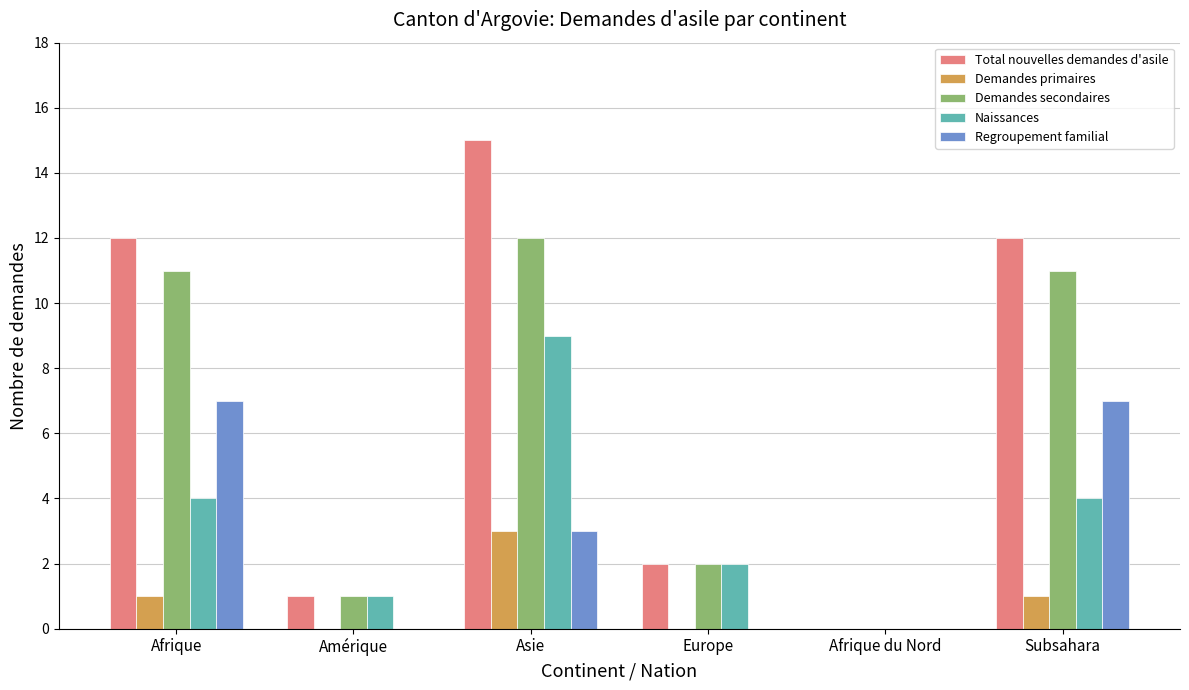

Read the Naissances value at Subsahara.

4